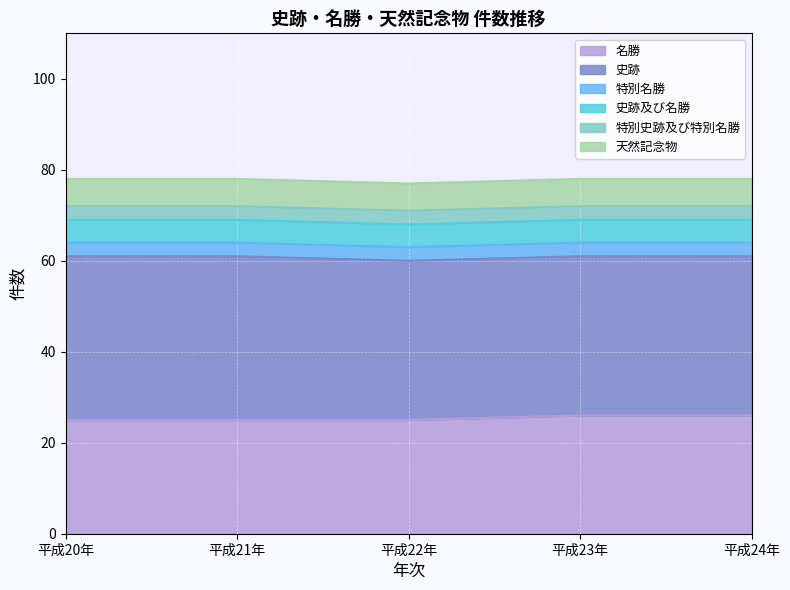

How many categories are shown in the chart?

5